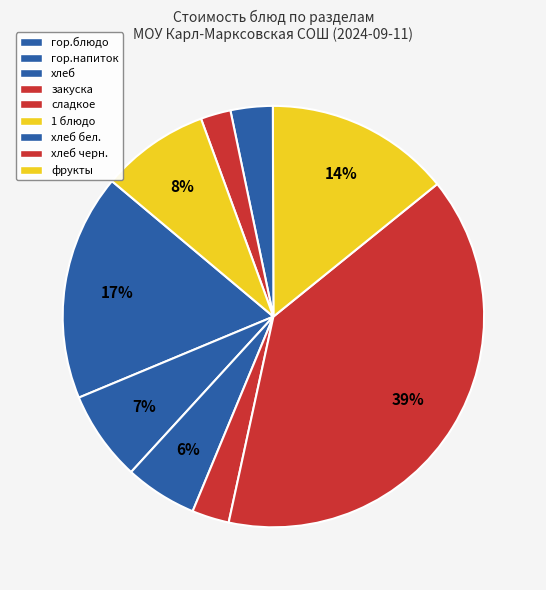

Count the number of slices in the pie.

9